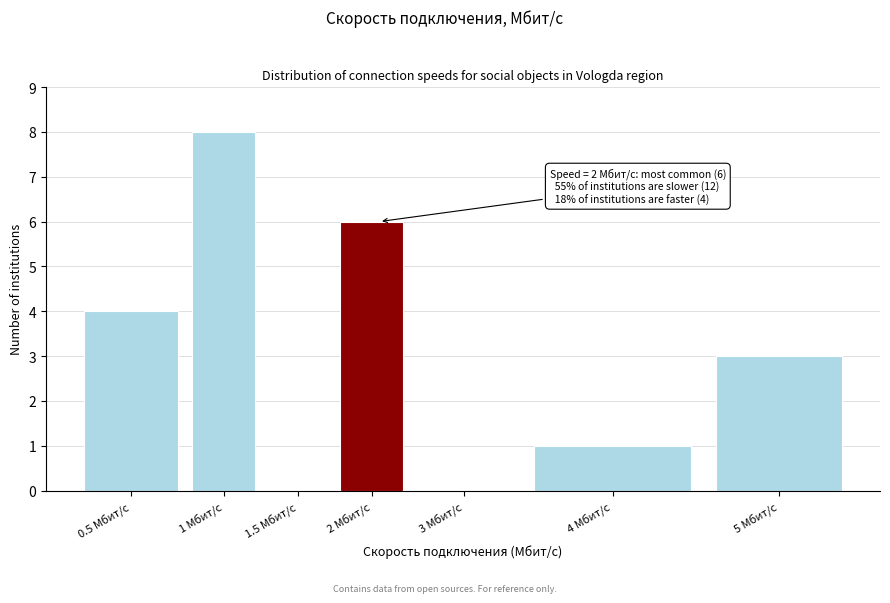

Reading left to right, transcribe all the data shown in this chart.

0.5 Мбит/с=4	1 Мбит/с=8	1.5 Мбит/с=0	2 Мбит/с=6	3 Мбит/с=0	4 Мбит/с=1	5 Мбит/с=3